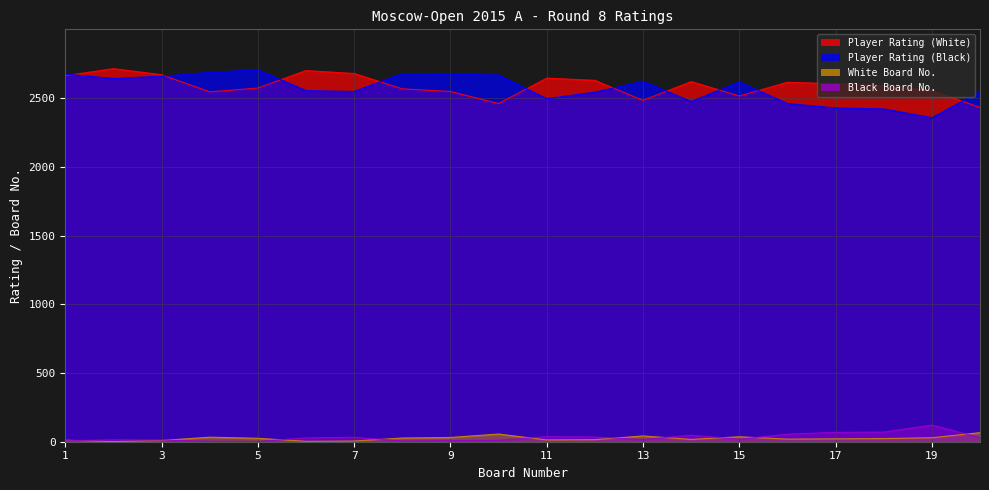

Reading left to right, extract all data points from this chart.

Player Rating (White): 1=2663	2=2714	3=2670	4=2545	5=2573	6=2700	7=2679	8=2567	9=2548	10=2460	11=2645	12=2629	13=2483	14=2620	15=2515	16=2615	17=2604	18=2591	19=2554	20=2432
Player Rating (Black): 1=2675	2=2642	3=2659	4=2687	5=2706	6=2554	7=2548	8=2678	9=2673	10=2668	11=2496	12=2543	13=2622	14=2475	15=2618	16=2460	17=2428	18=2421	19=2357	20=2548
White Board No.: 1=11	2=1	3=9	4=33	5=25	6=3	7=5	8=27	9=31	10=56	11=13	12=15	13=42	14=17	15=36	16=19	17=21	18=23	19=29	20=66
Black Board No.: 1=7	2=14	3=12	4=4	5=2	6=28	7=32	8=6	9=8	10=10	11=37	12=34	13=16	14=47	15=18	16=55	17=68	18=70	19=121	20=30